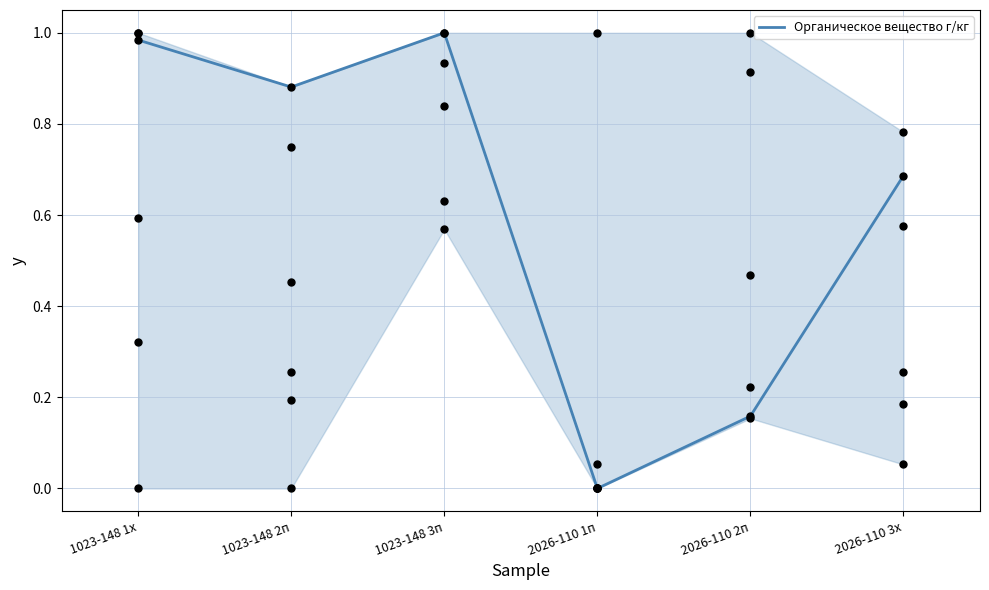

What is the change in value from 1023-148 1х to 2026-110 3х?

-0.3